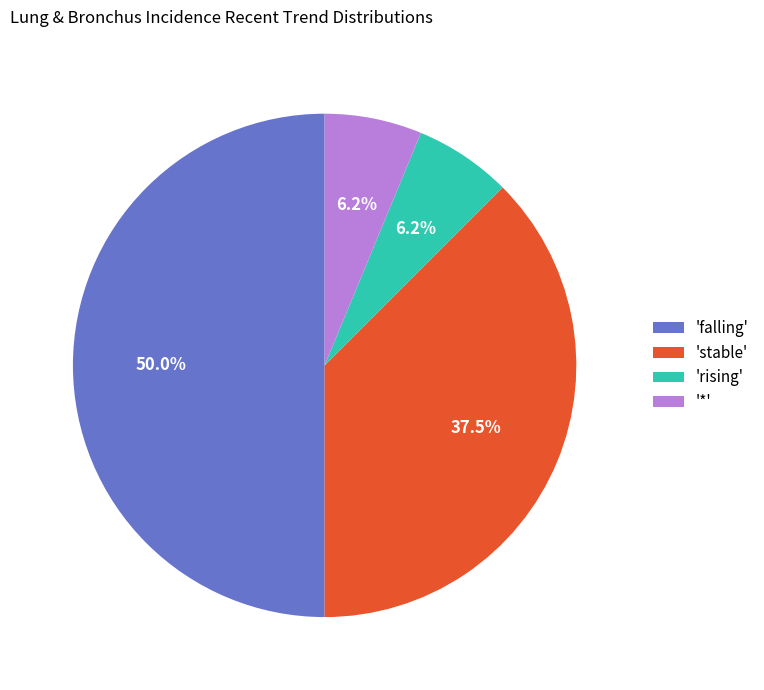

Between '*' and 'stable', which is larger?

'stable'